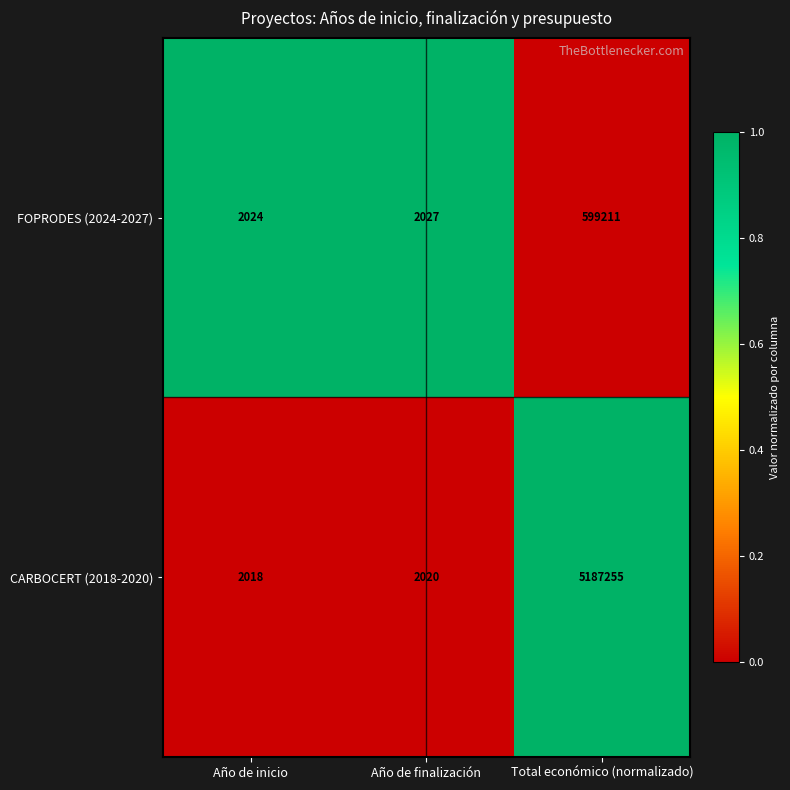

What is the sum of all CARBOCERT (2018-2020) values?

5191293